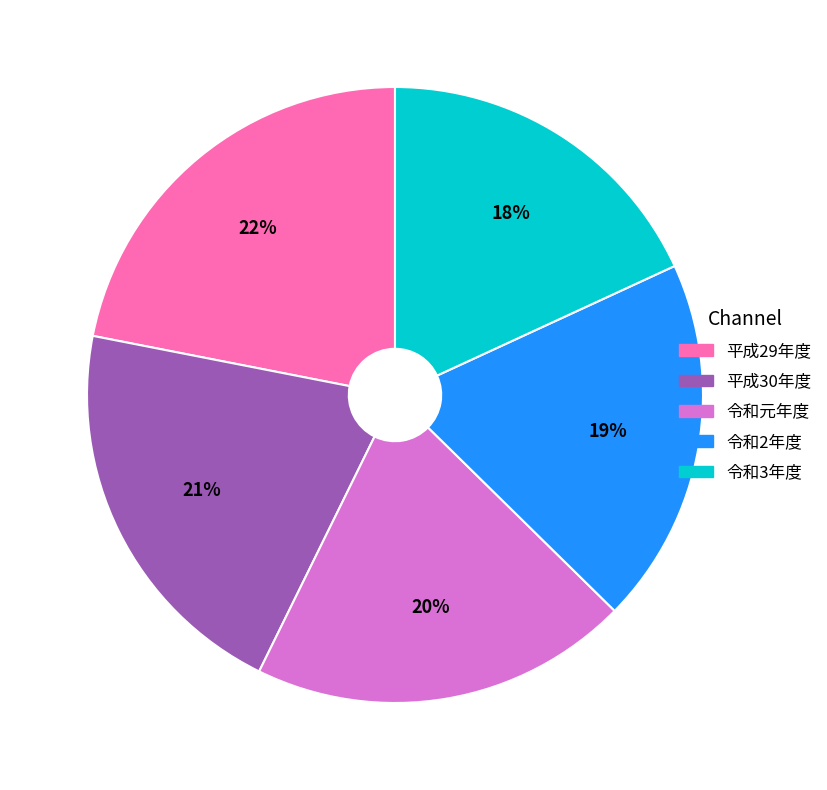

Rank the categories by value from lowest to highest.

令和3年度, 令和2年度, 令和元年度, 平成30年度, 平成29年度